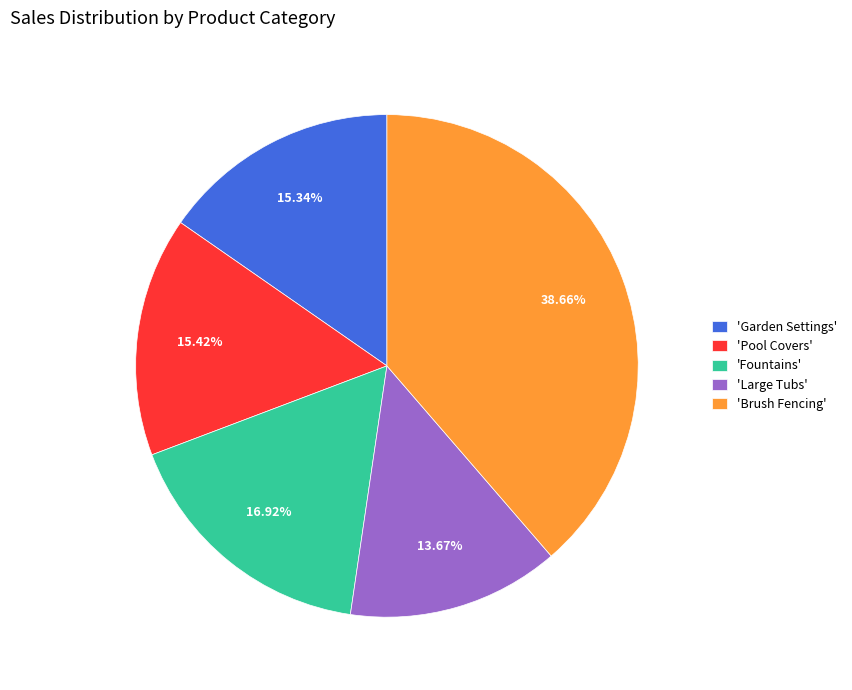

What is the smallest slice in the pie chart?

'Large Tubs'